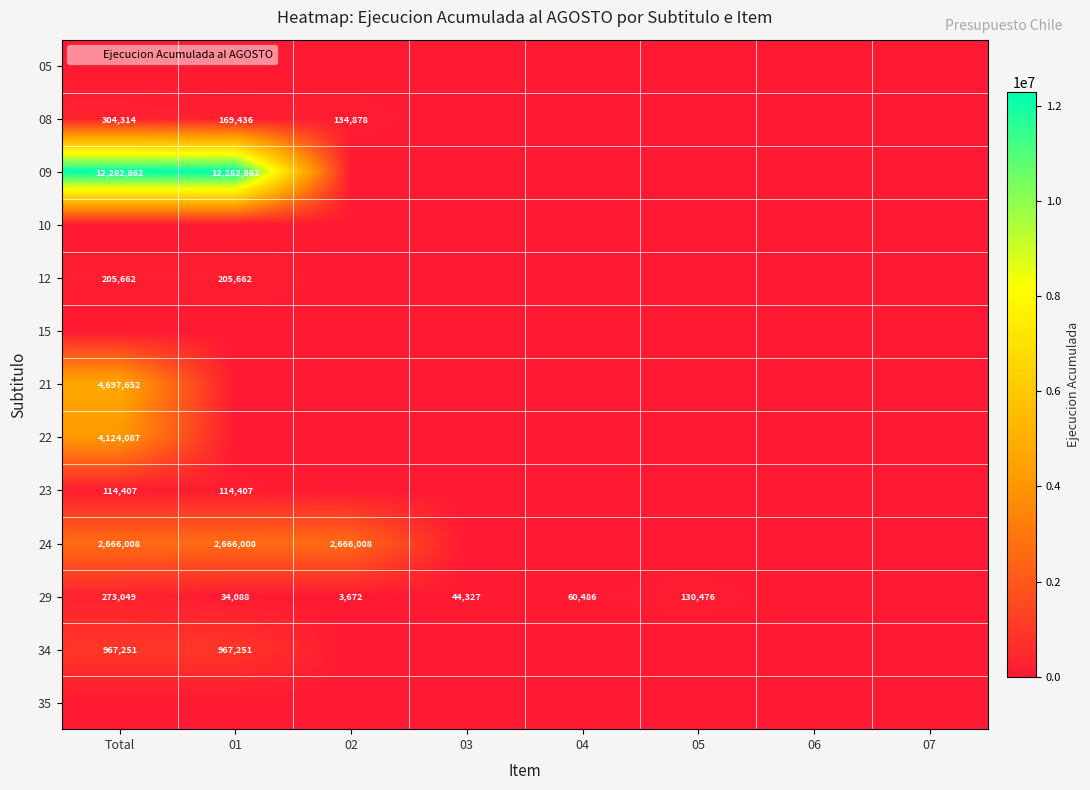

The value of 12 at 01 is 205662. True or false?

True